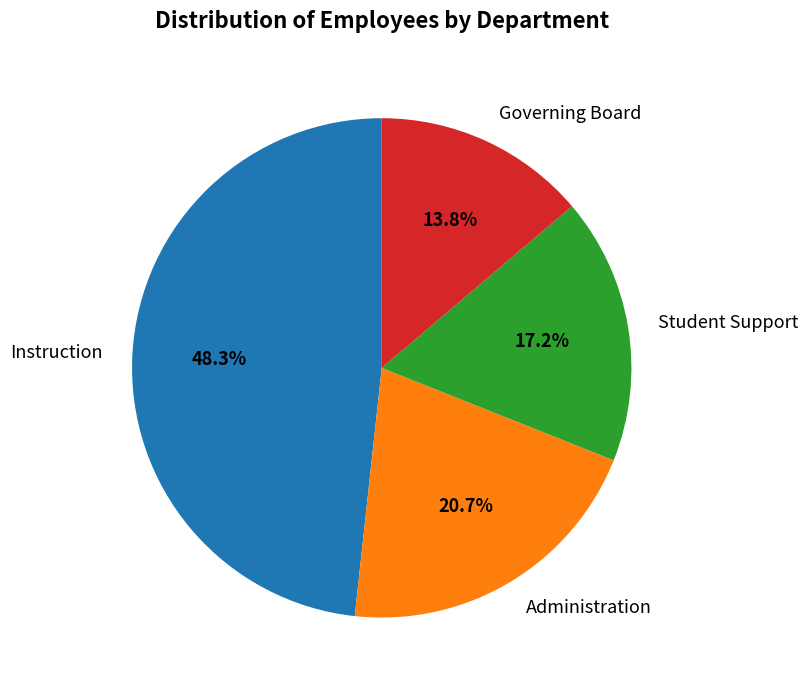

How many slices are in this pie chart?

4